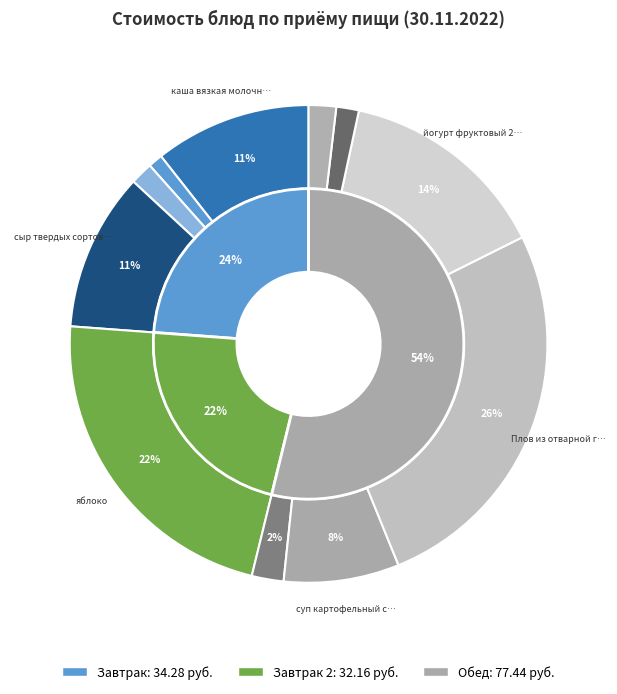

Which category has the biggest portion of the pie?

Плов из отварной говядины